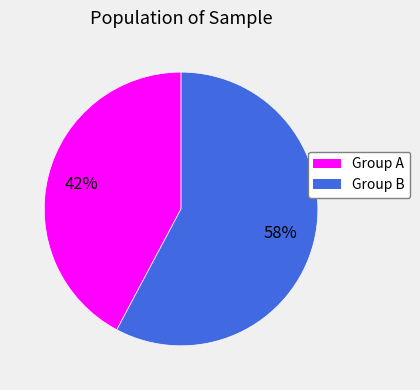

To the nearest percent, what is the average slice percentage?

50%